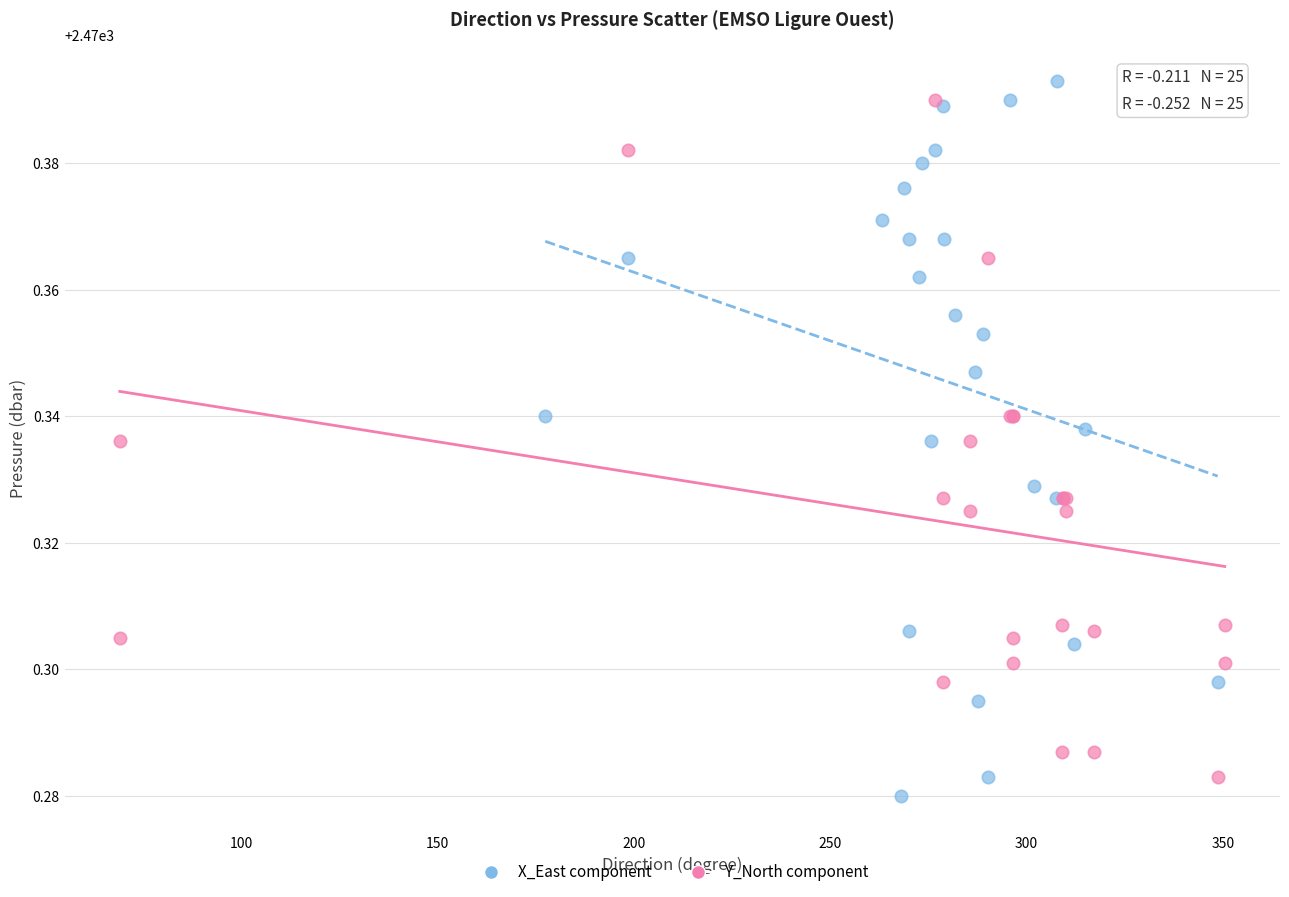

Which series has the largest Y range (max minus min)?

X_East component